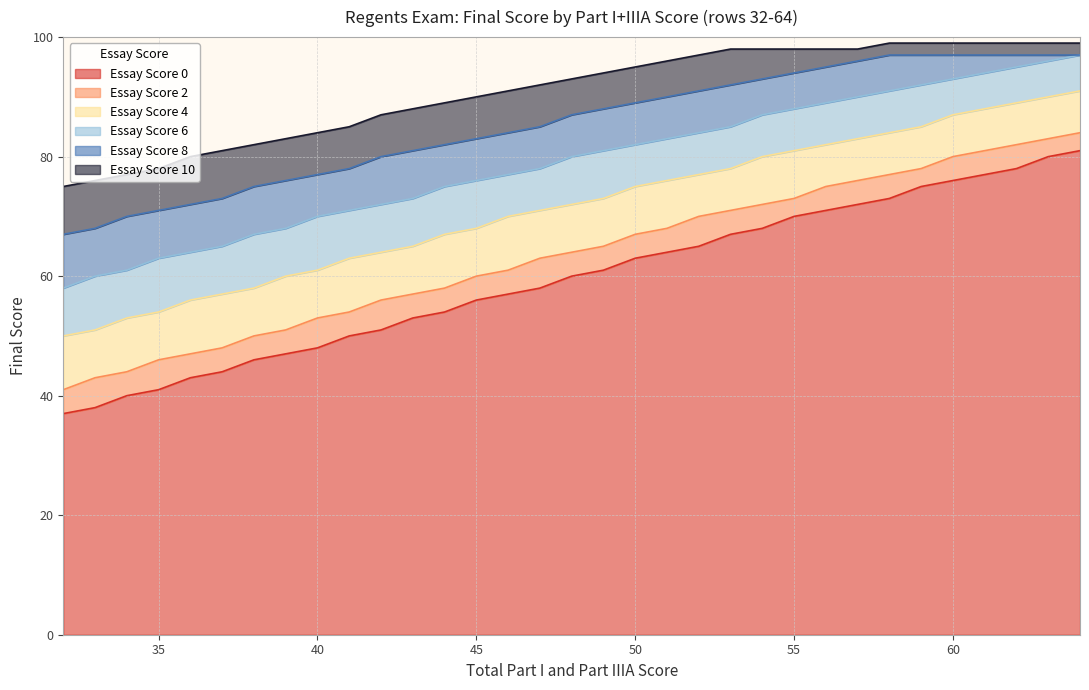

What is the sum of the Essay Score 6 values at 63 and 40?

166